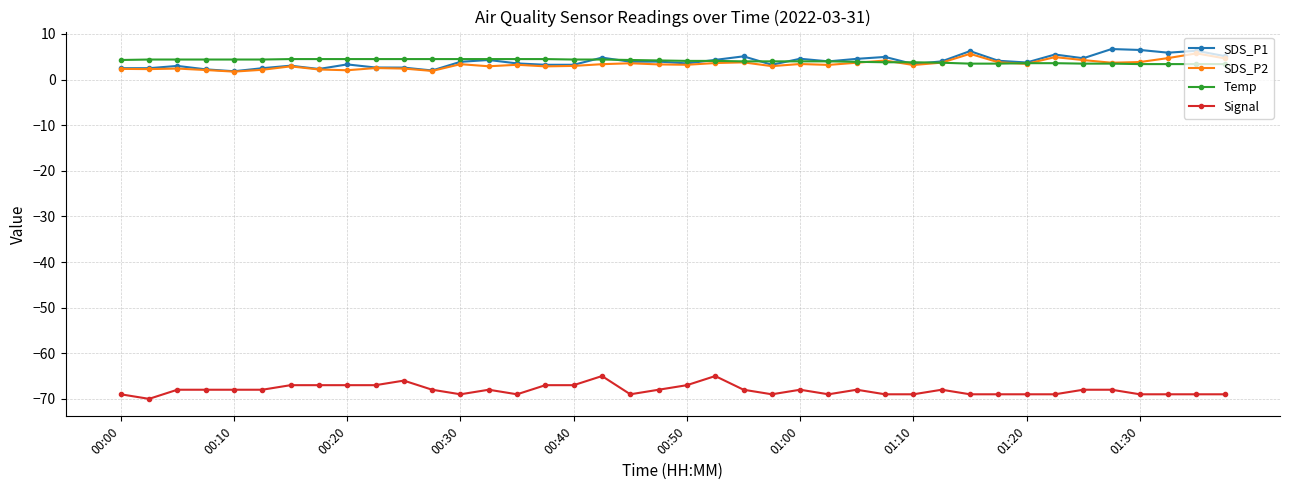

True or false: Signal and Temp cross at least once.

False